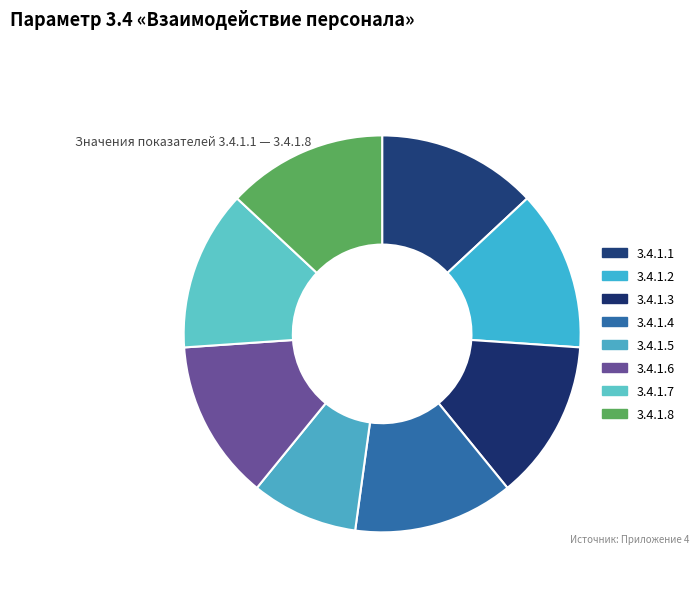

Between 3.4.1.2 and 3.4.1.8, which is larger?

3.4.1.2